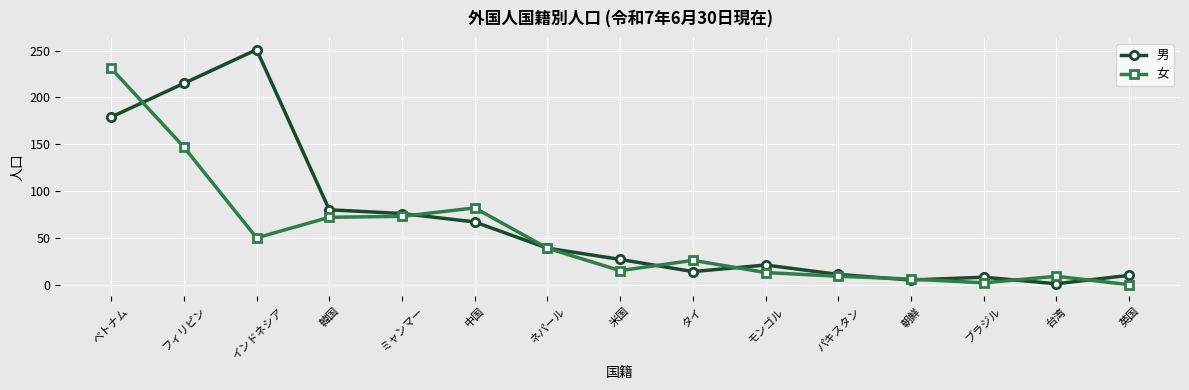

Which series has the largest range (max minus min)?

男